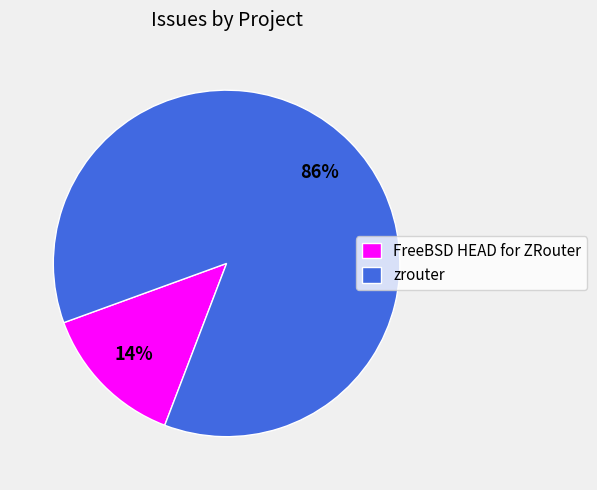

How many slices are in this pie chart?

2